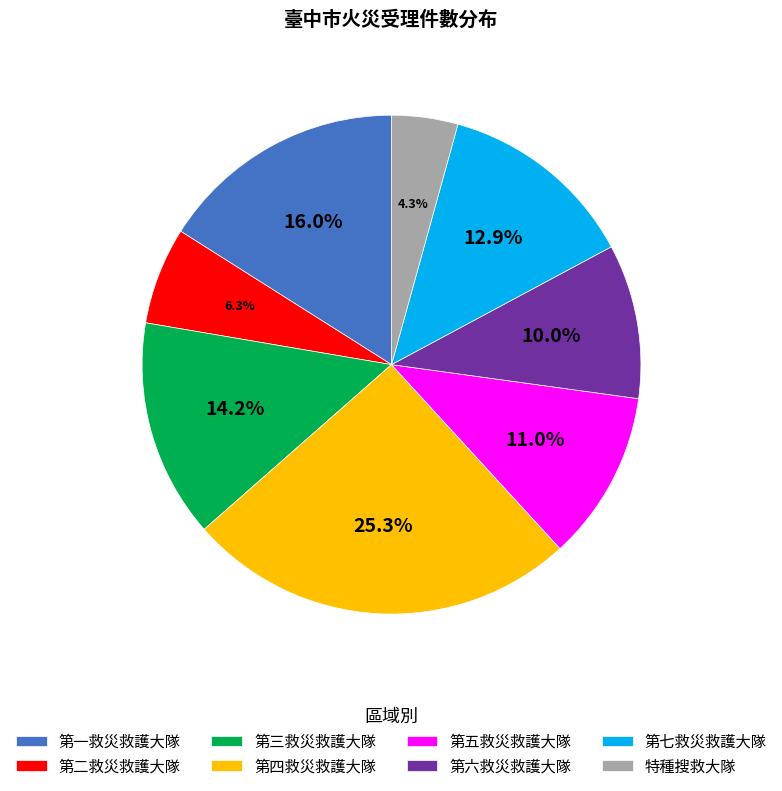

True or false: 第五救災救護大隊 accounts for 11% of the total.

True